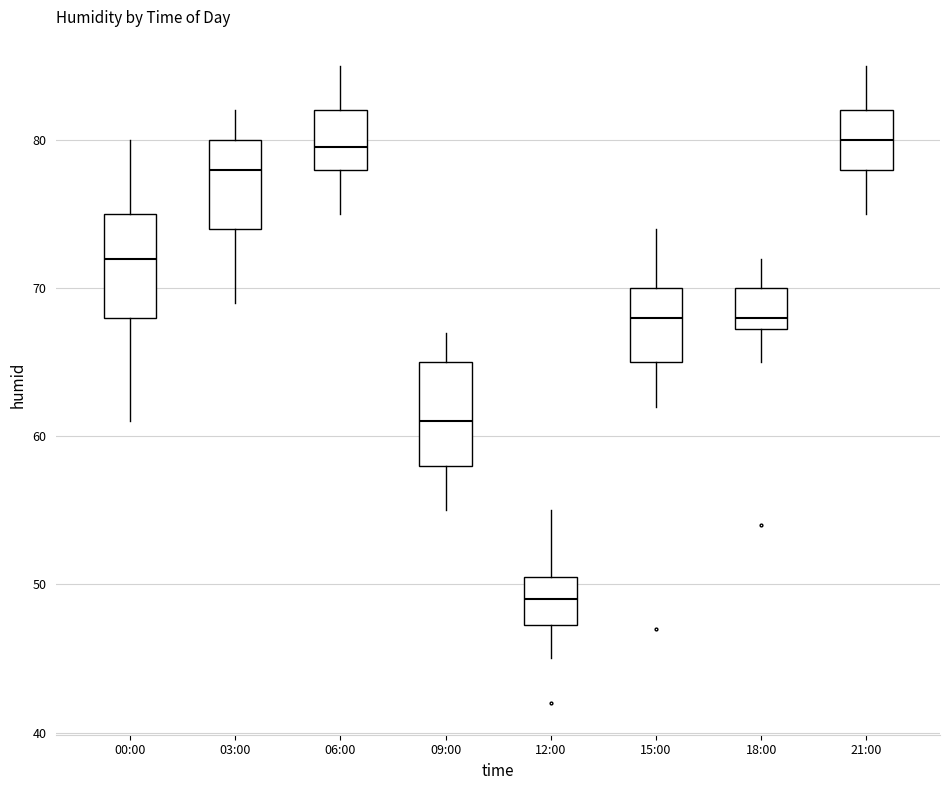

Reading left to right, read every box against the y-axis: the position of its median line, the range the box covers, and the ends of its whiskers. The values are not printed on the chart, so give them approximately, as read against the axis.

00:00: median 72, box 68 to 75, whiskers 61 to 80
03:00: median 78, box 74 to 80, whiskers 69 to 82
06:00: median 80, box 78 to 82, whiskers 75 to 85
09:00: median 61, box 58 to 65, whiskers 55 to 67
12:00: median 49, box 47 to 51, whiskers 45 to 55
15:00: median 68, box 65 to 70, whiskers 62 to 74
18:00: median 68, box 67 to 70, whiskers 65 to 72
21:00: median 80, box 78 to 82, whiskers 75 to 85